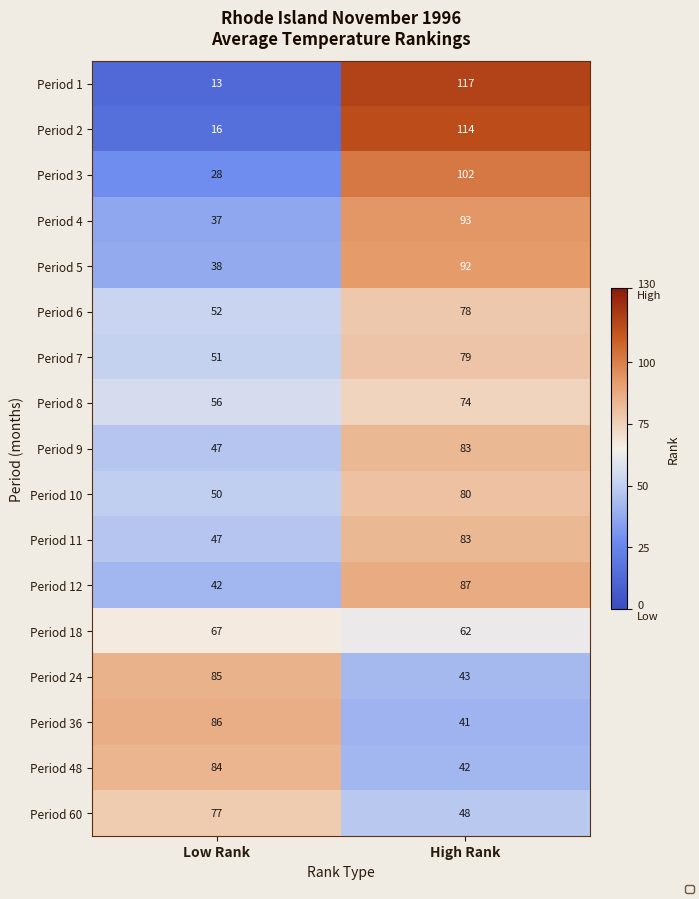

What is the total value across all series at High Rank?

1318